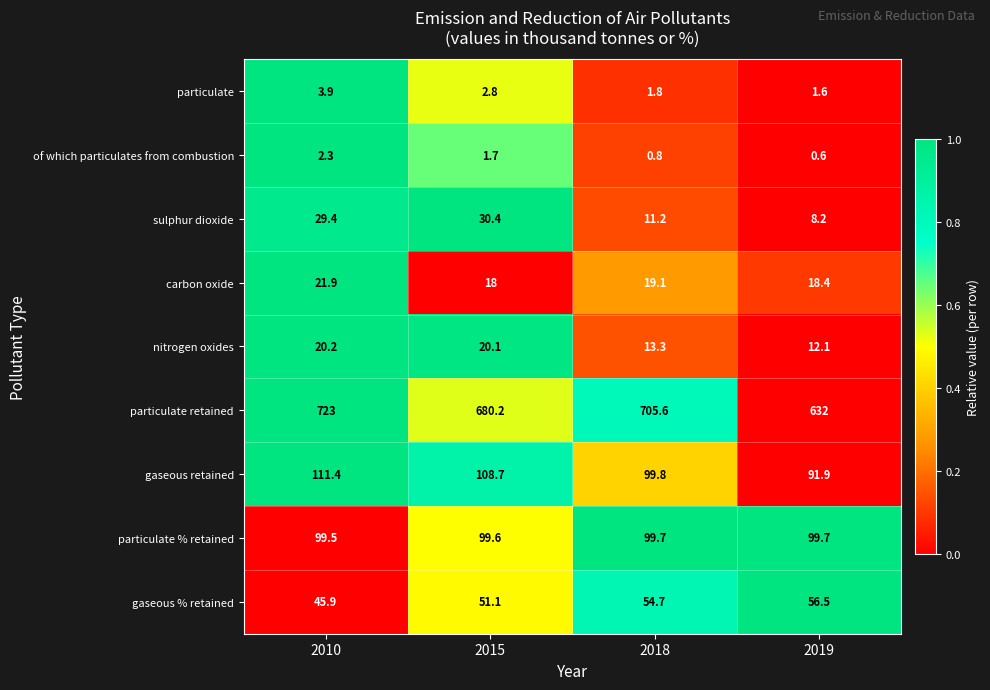

How many series are shown in this chart?

9